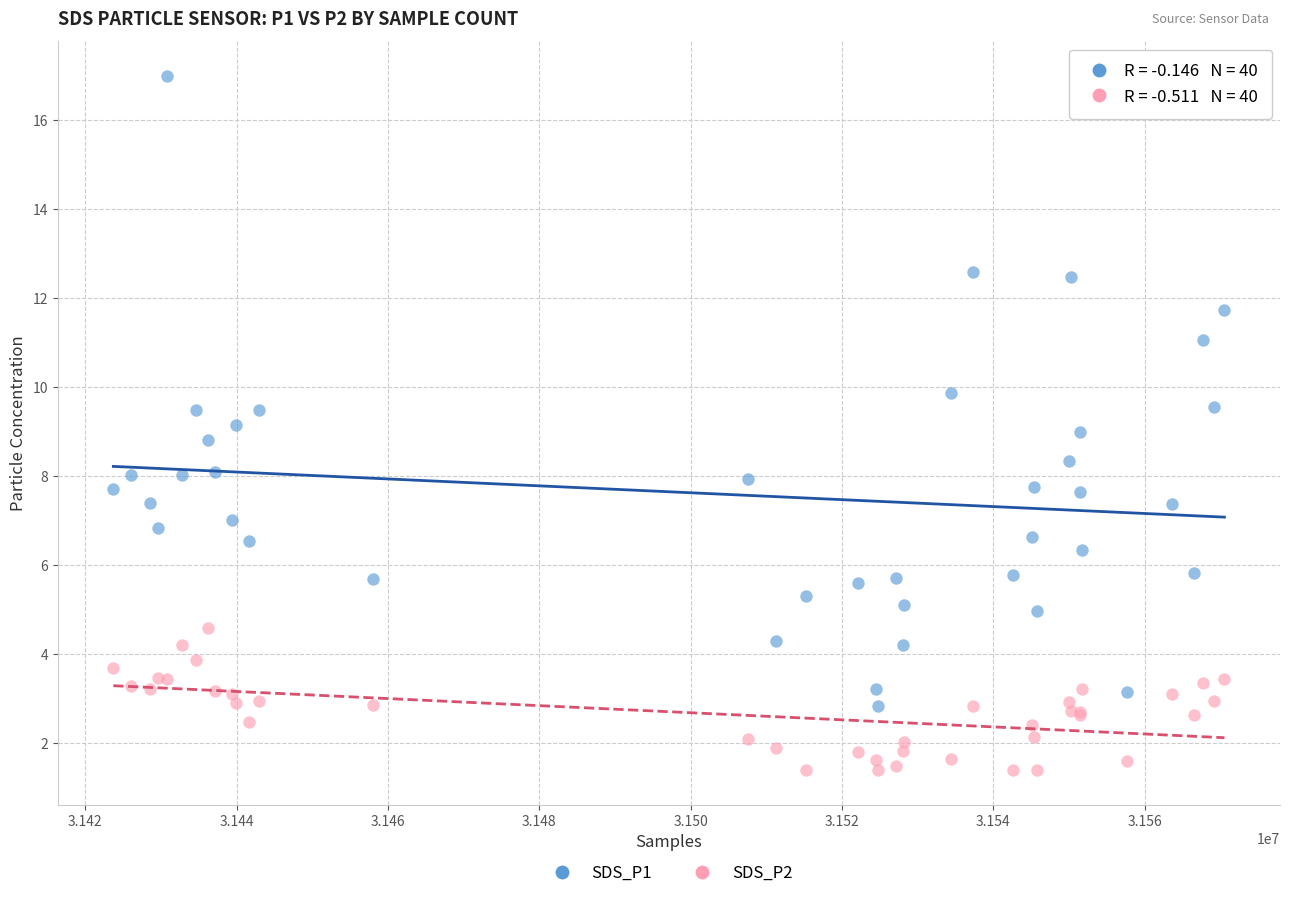

What are all the series names shown in the legend?

SDS_P1, SDS_P2